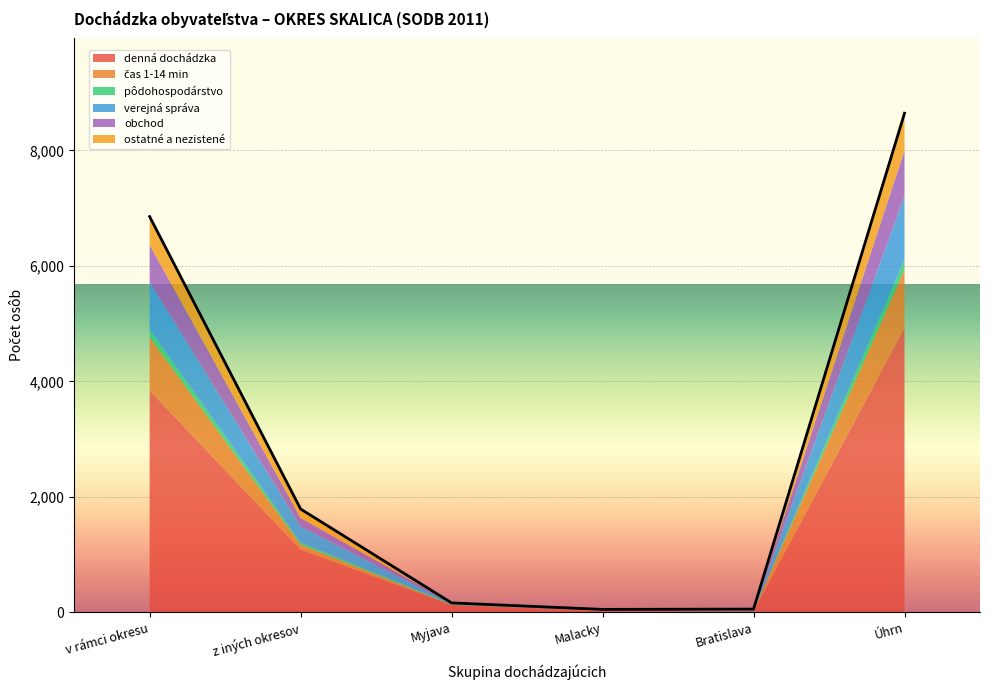

How many data points in verejná správa are above 277?

2